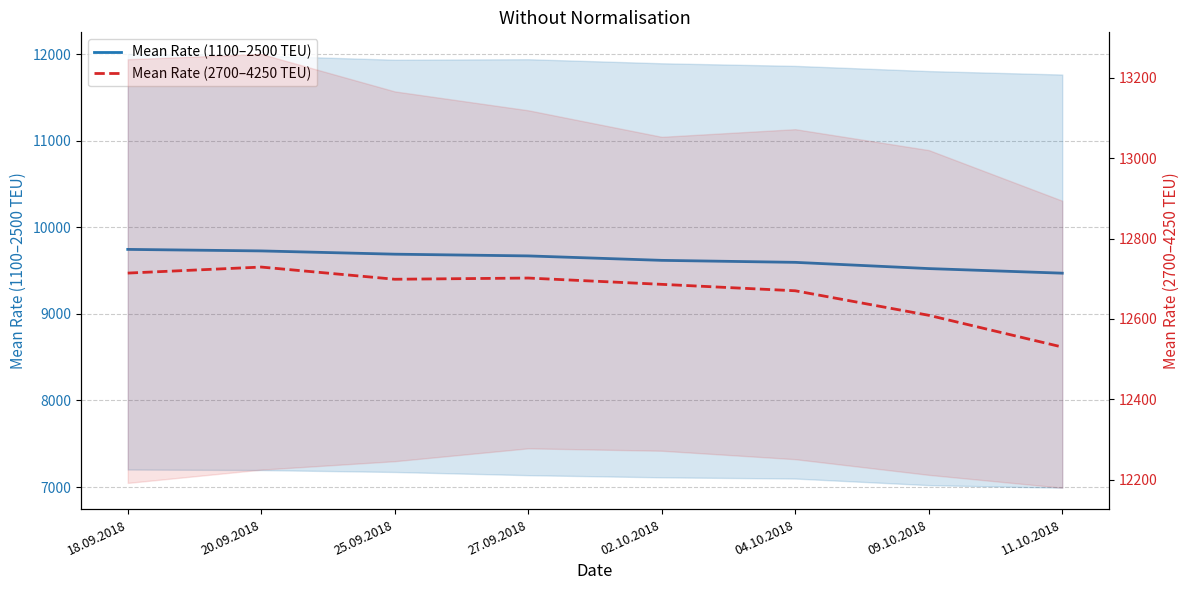

What is the label of the 3rd point from the right?

04.10.2018